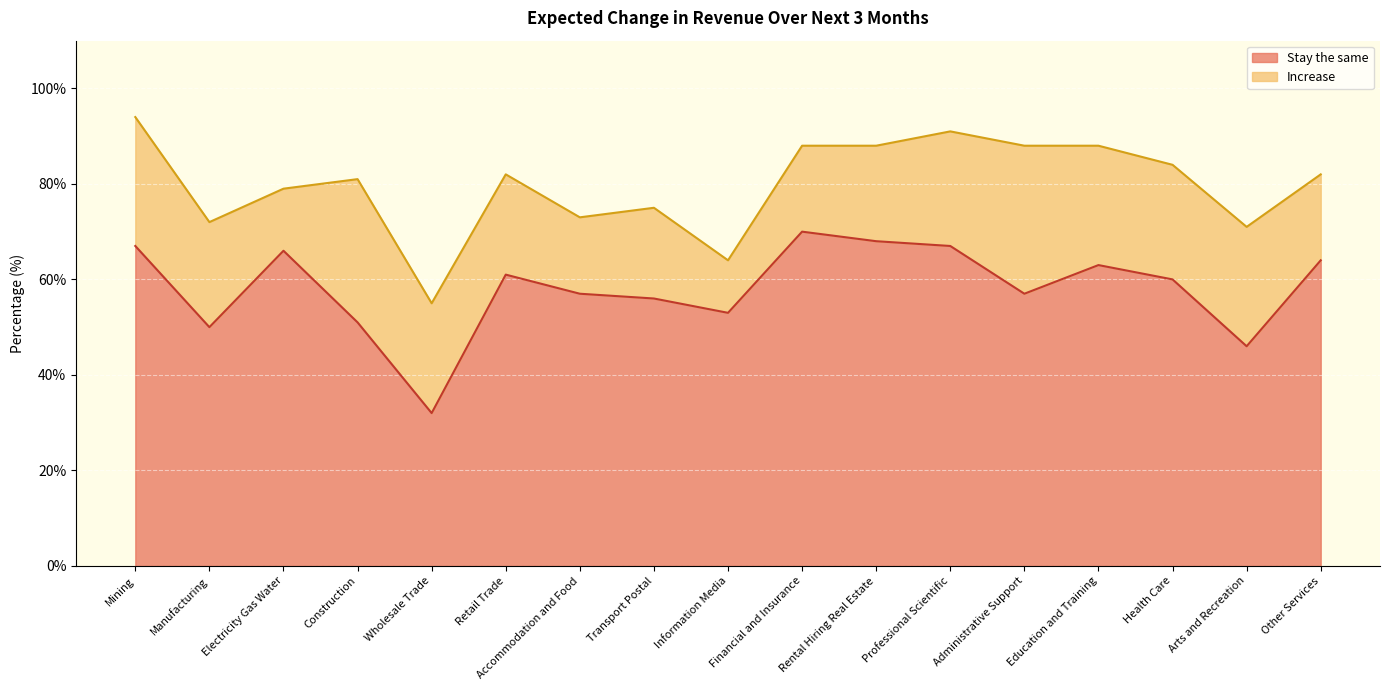

True or false: the data shows 23 at Accommodation and Food.

False